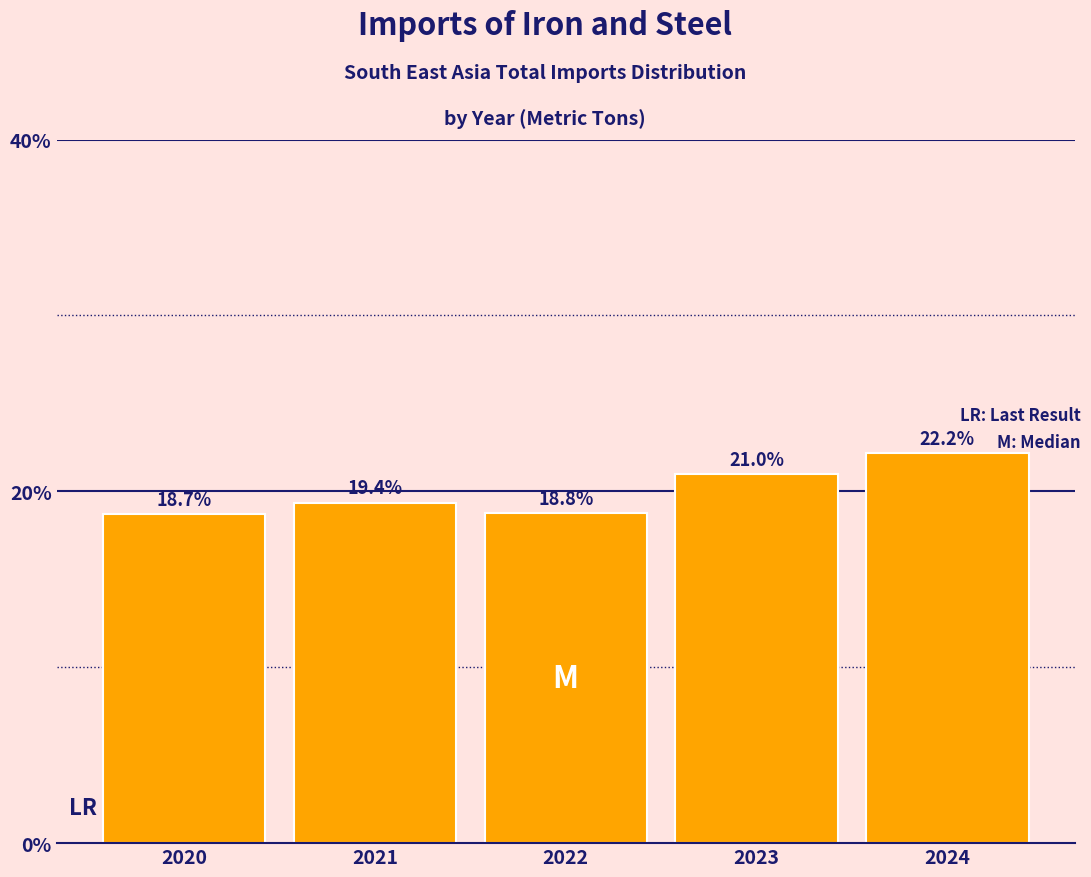

Reading right to left, transcribe all the data shown in this chart.

22.2	21.0	18.8	19.4	18.7